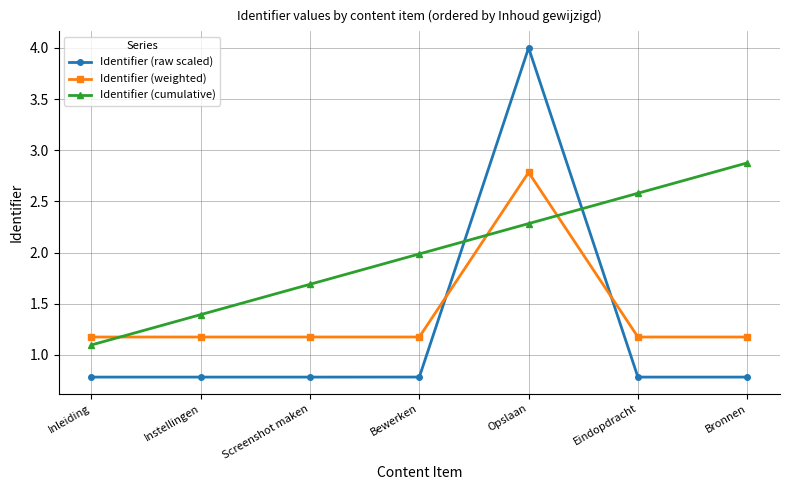

Which label corresponds to the largest value in the chart?

Opslaan